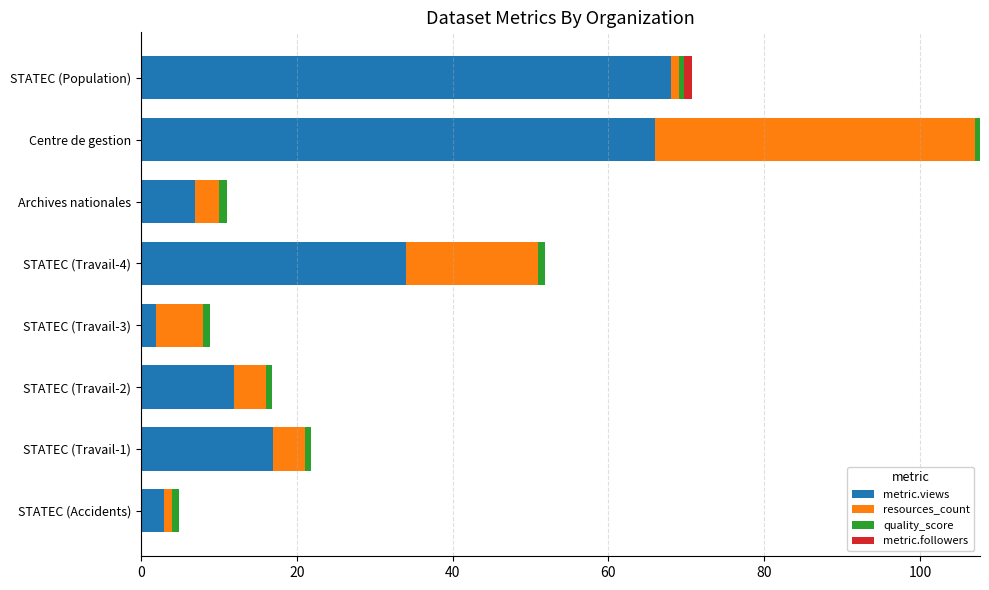

The value of metric.views at STATEC (Population) is 68.0. True or false?

True